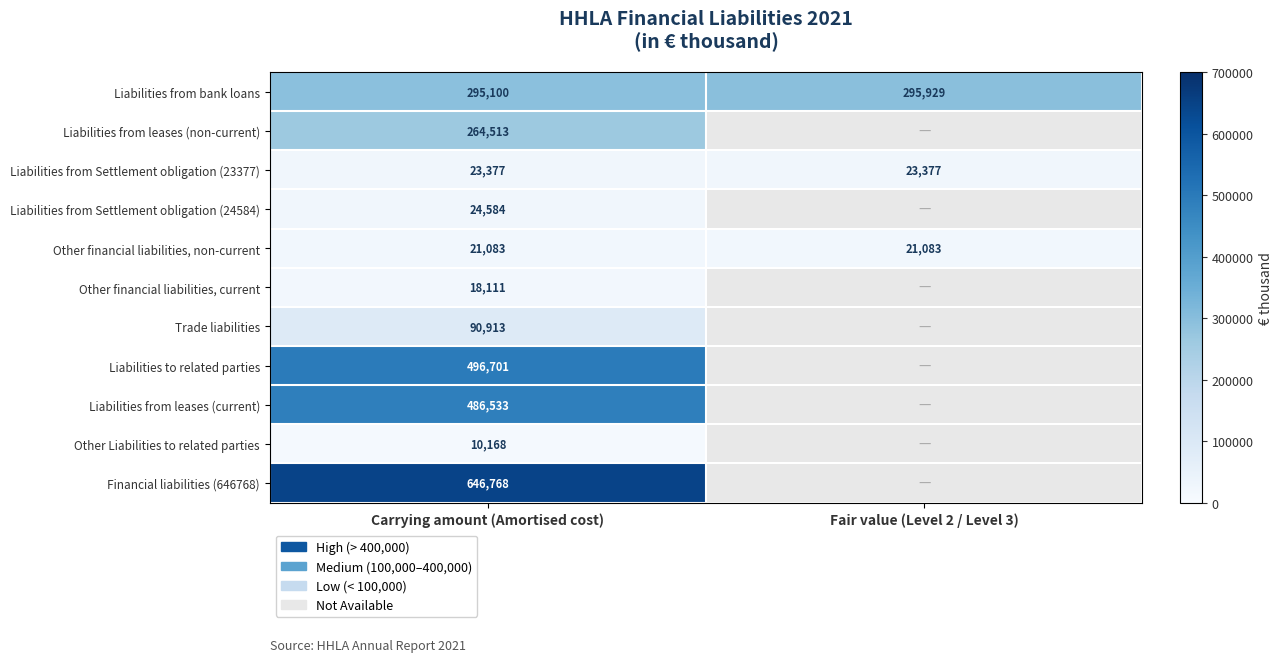

What is the sum of all Liabilities from Settlement obligation (23377) values?

46754